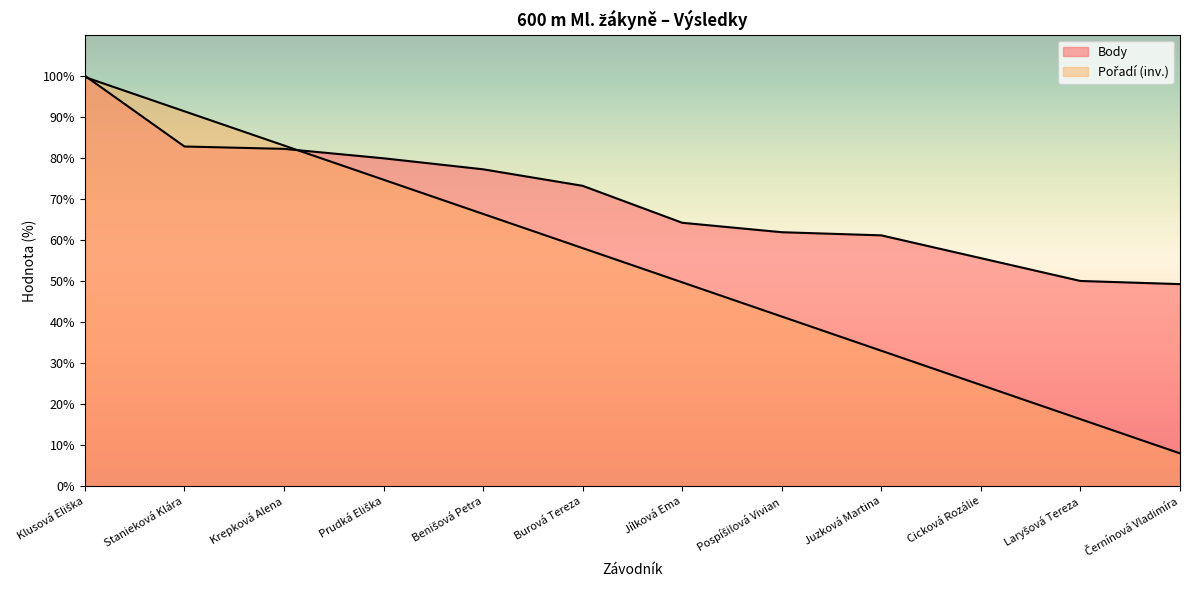

At how many categories does at least one series exceed 9?

12